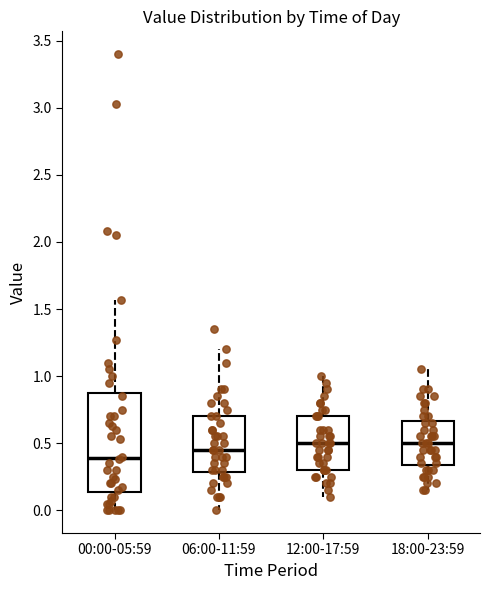

Where does the median line of the box for 12:00-17:59 sit on the y-axis? The values are not printed on the chart, so give them approximately, as read against the axis.

0.50